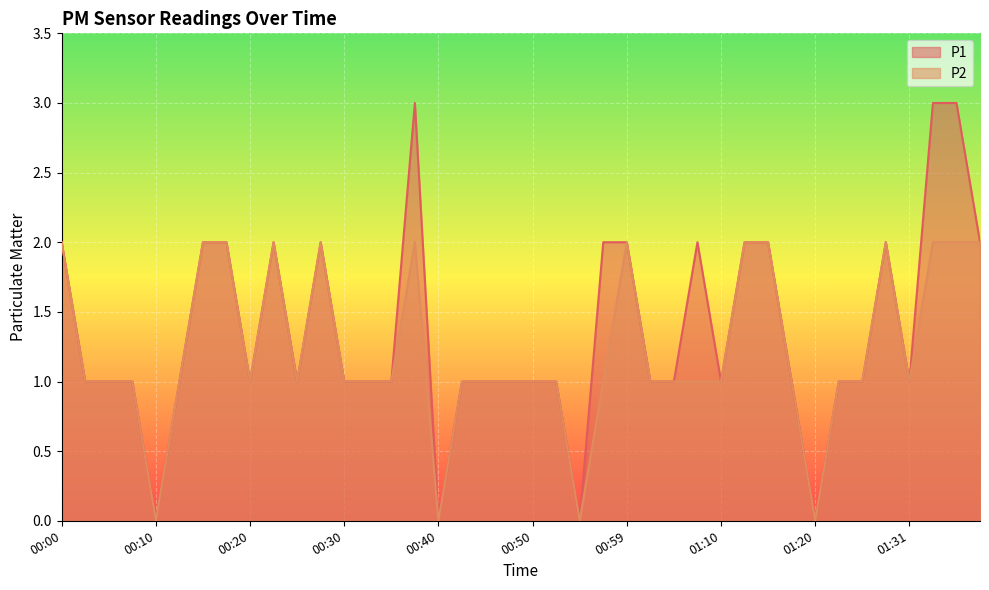

At which category does P1 reach its first local valley?

00:10